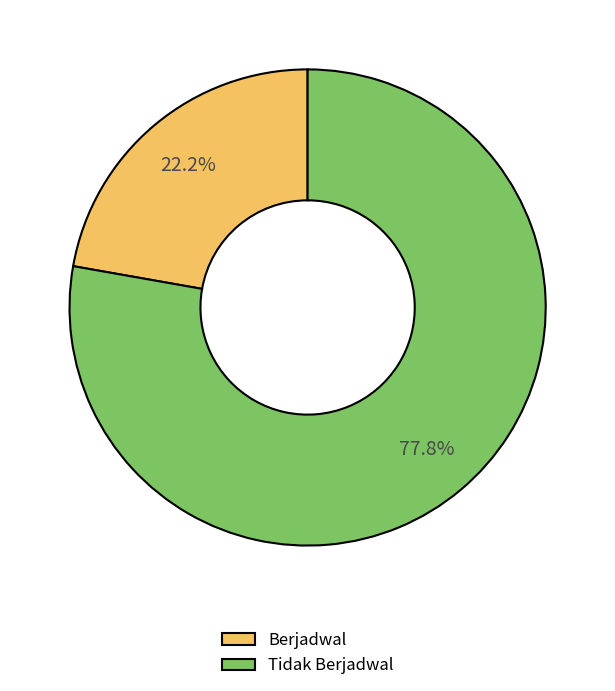

What percentage is NOT represented by Tidak Berjadwal?

22.2%